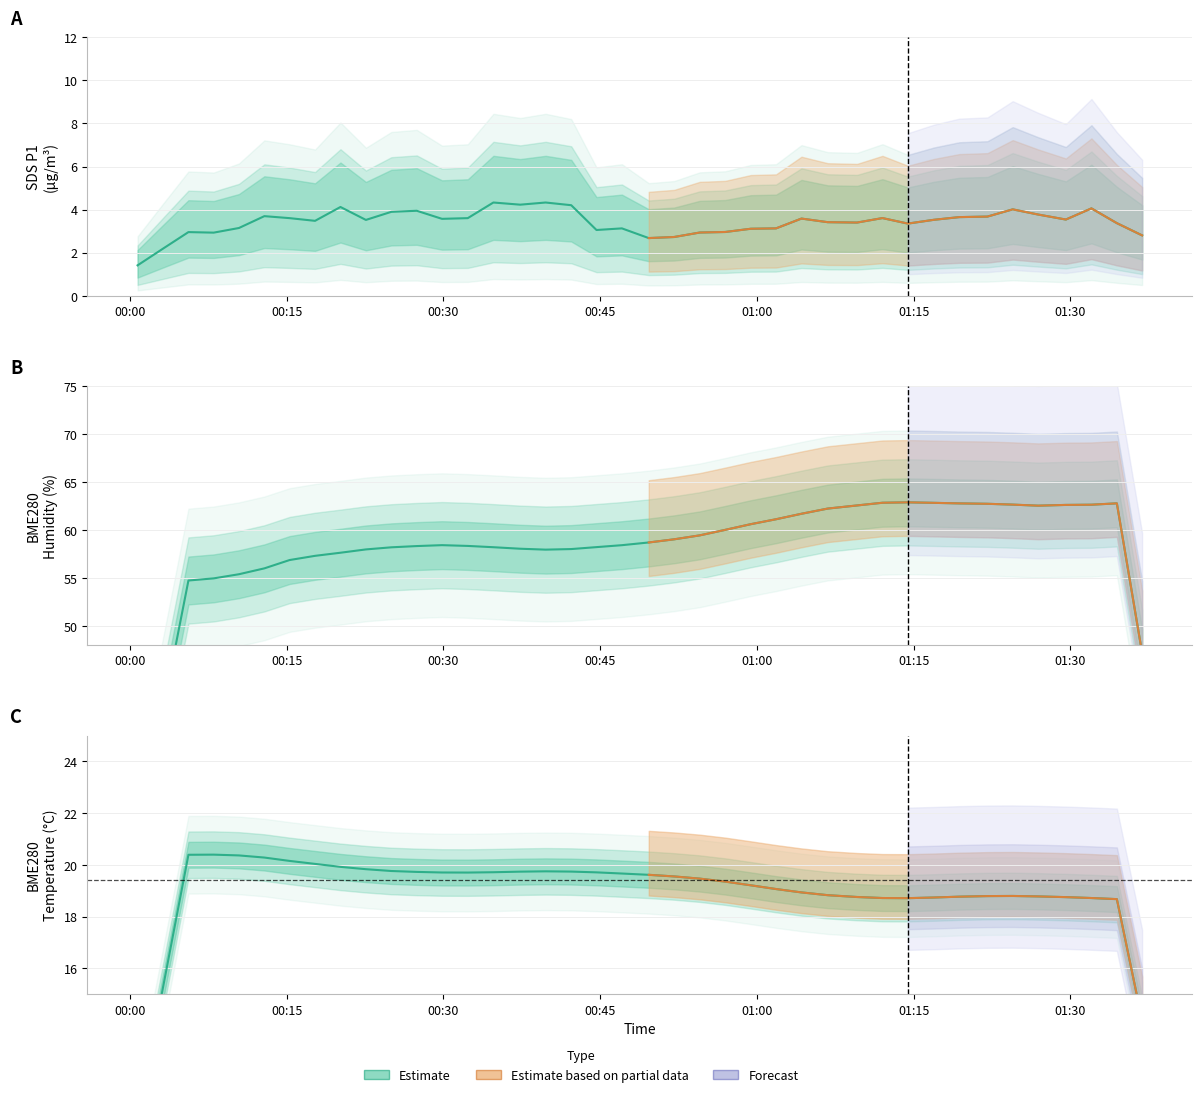

Which has a higher value, 2023/09/05 00:54:32 or 2023/09/05 01:22:04?

2023/09/05 01:22:04